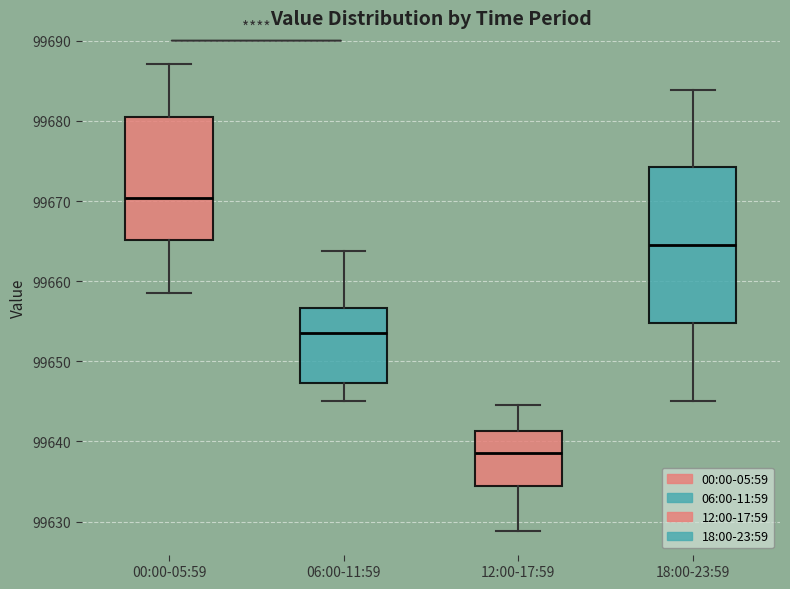

Comparing the boxes themselves (not the whiskers), which one is the tallest?

18:00-23:59